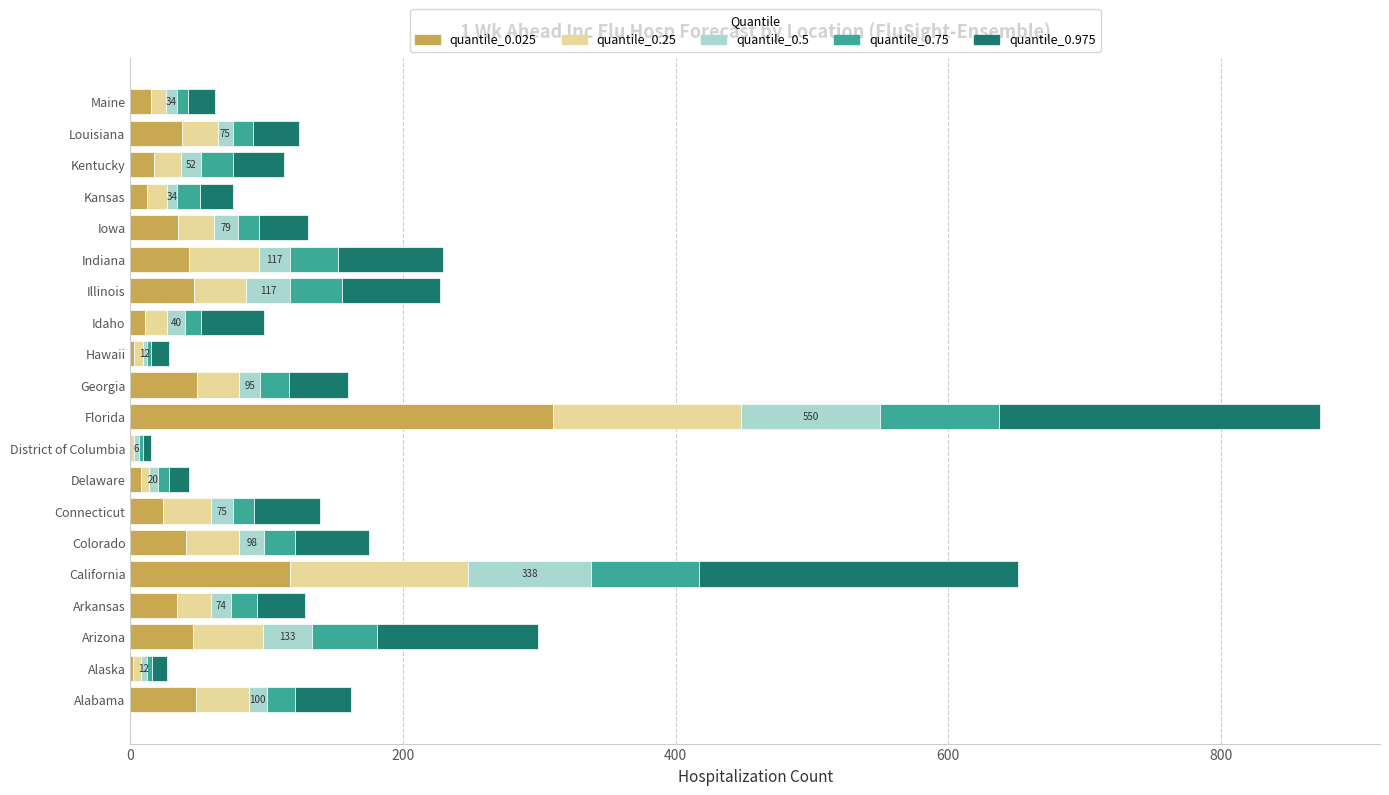

At which label does quantile_0.025 reach its peak?

Florida